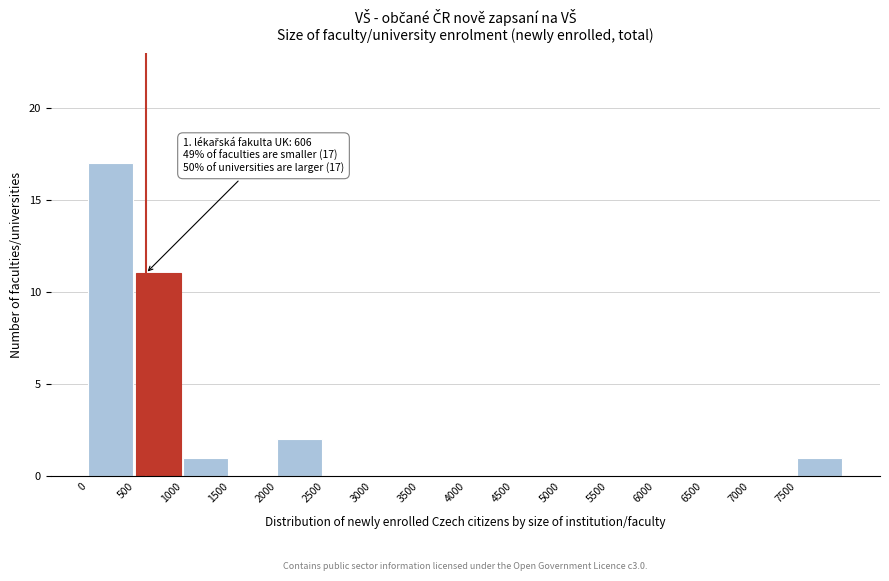

Over which range of the x-axis is the bar tallest?

0 to 500